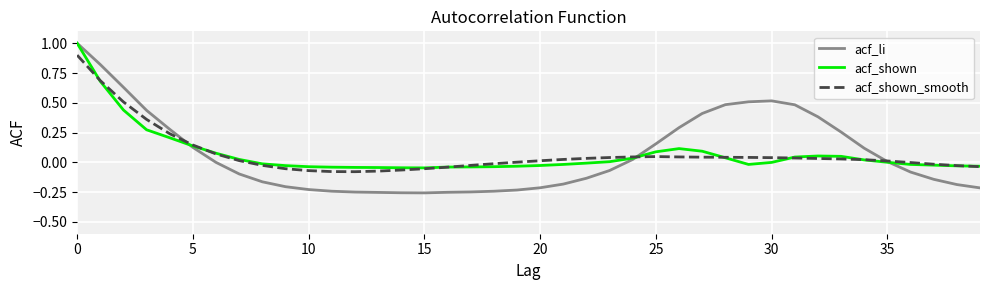

Count the number of data series in this chart.

3